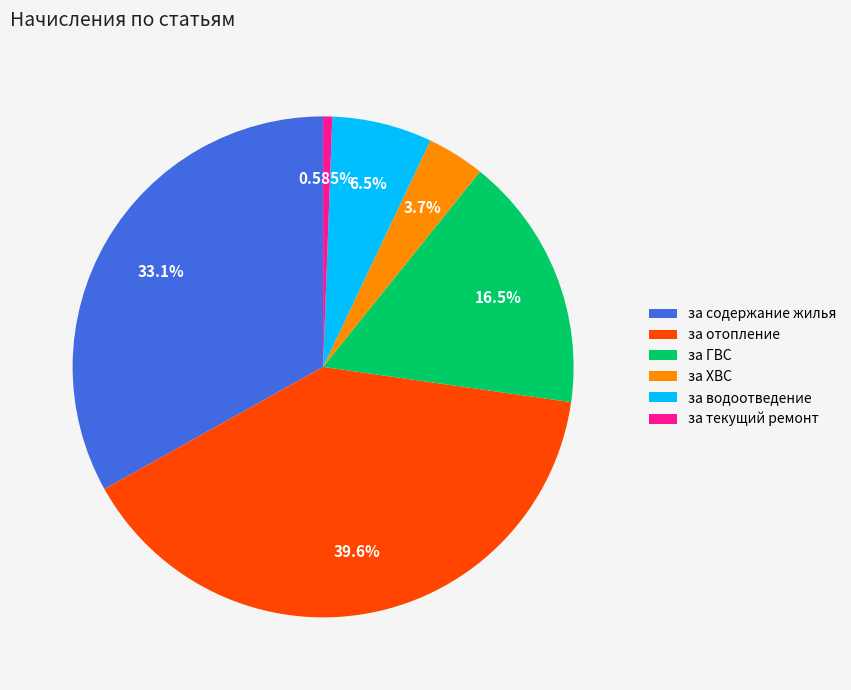

Does за содержание жилья represent more than half of the total?

No